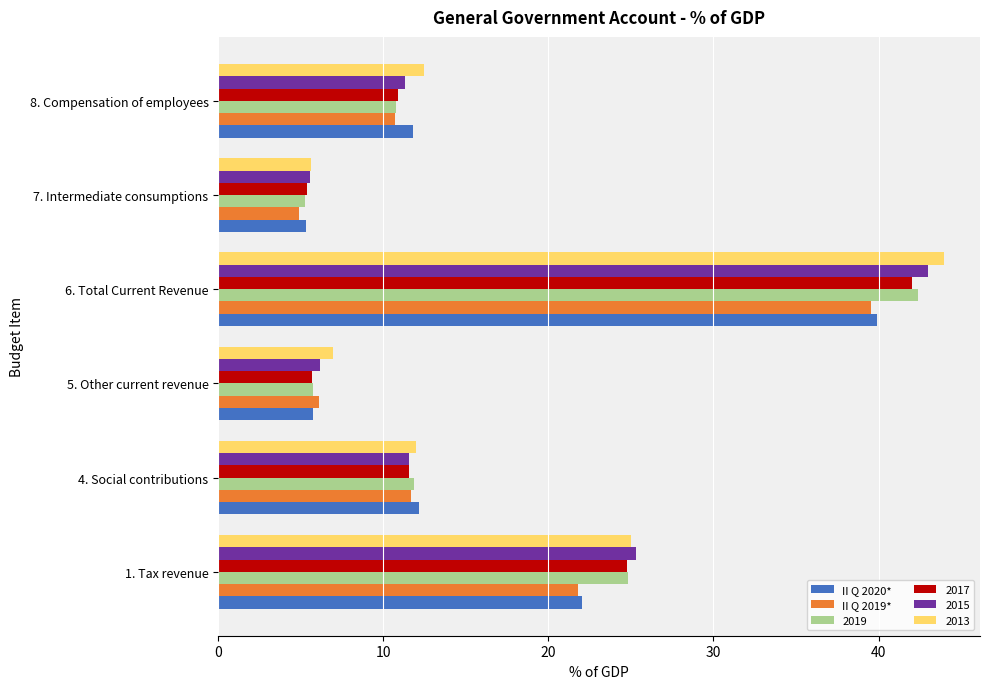

Is the value of II Q 2020* at 1. Tax revenue greater than the value of 2013 at 5. Other current revenue?

Yes